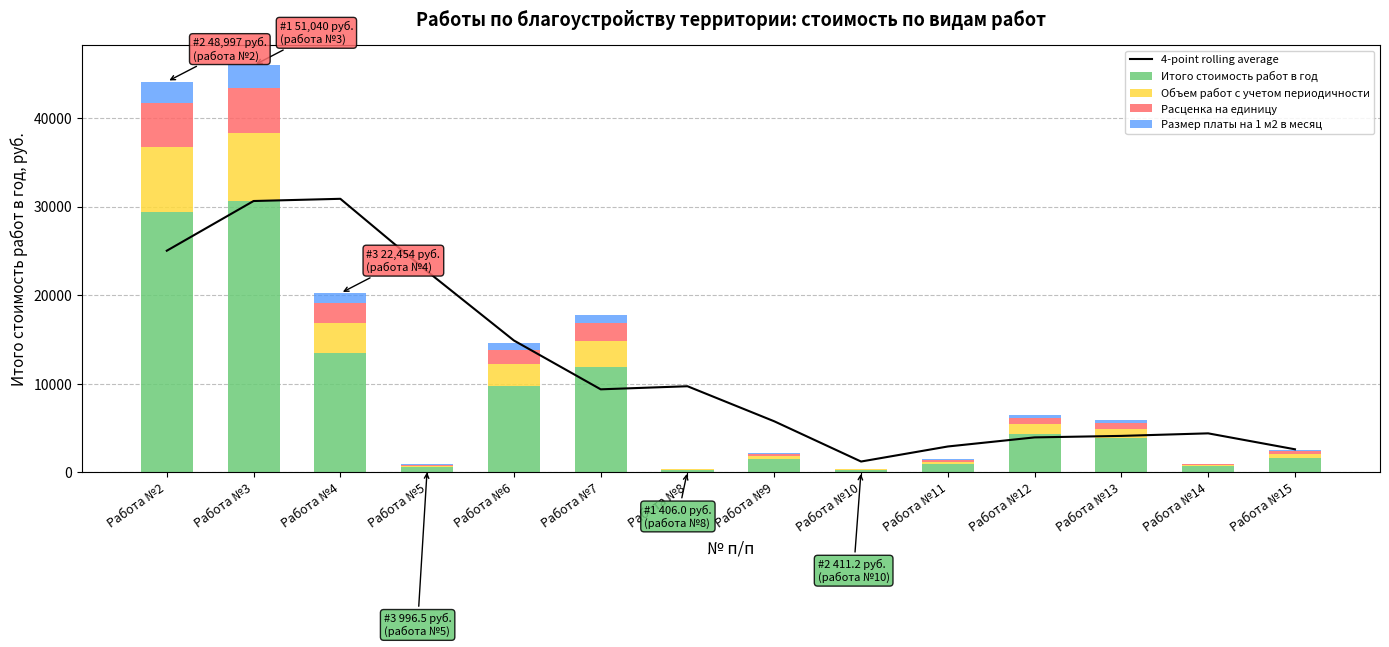

True or false: 4-point rolling average has a value of 9705.0 at Работа №8.

True